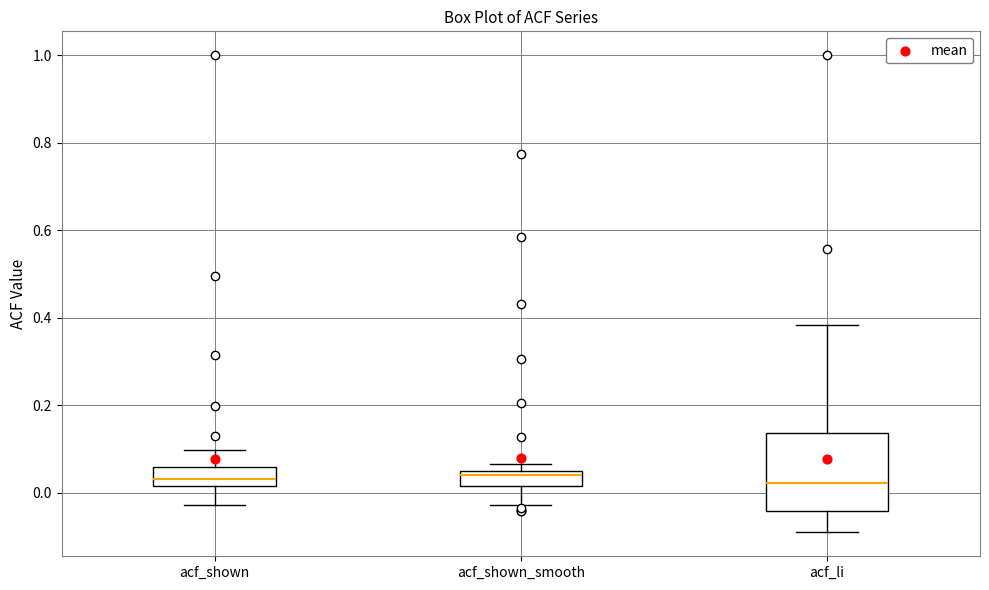

Reading left to right, transcribe this box plot: for each box, give where its median line is, the range the box spans, and where its two whiskers end, as read against the y-axis. The values are not printed on the chart, so give them approximately, as read against the axis.

acf_shown: median 0.04, box 0.02 to 0.06, whiskers -0.02 to 0.10
acf_shown_smooth: median 0.04, box 0.02 to 0.06, whiskers -0.02 to 0.06 (just above the box's upper edge)
acf_li: median 0.02, box -0.04 to 0.14, whiskers -0.10 to 0.38